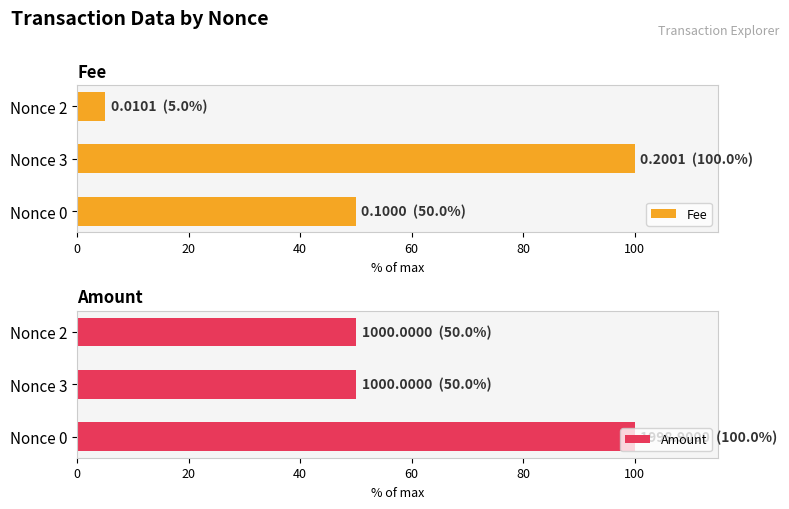

What is the minimum value for Amount?

50.0